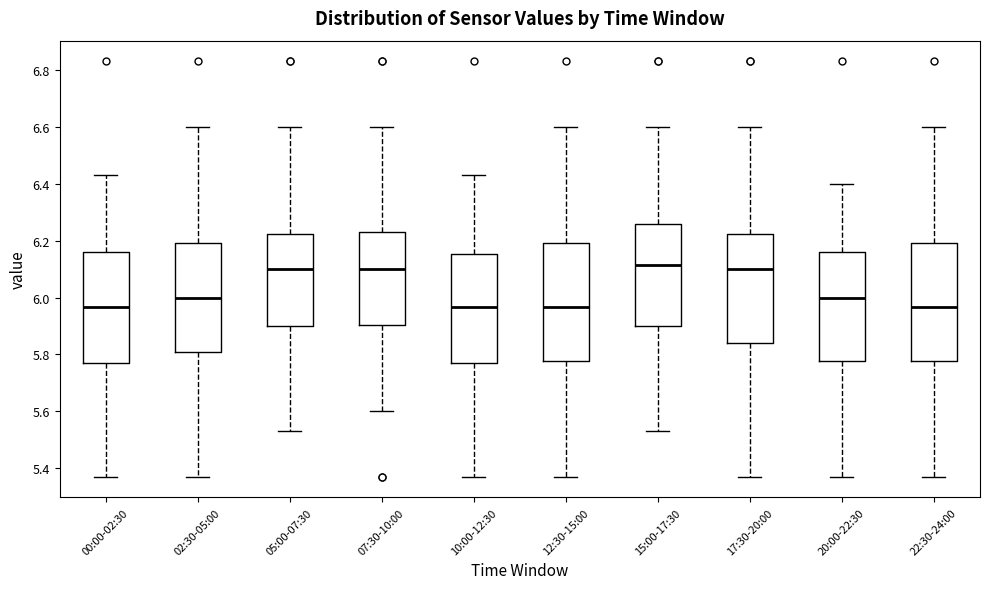

Where is the lower edge of the box for 17:30-20:00 on the y-axis? The values are not printed on the chart, so give them approximately, as read against the axis.

5.84